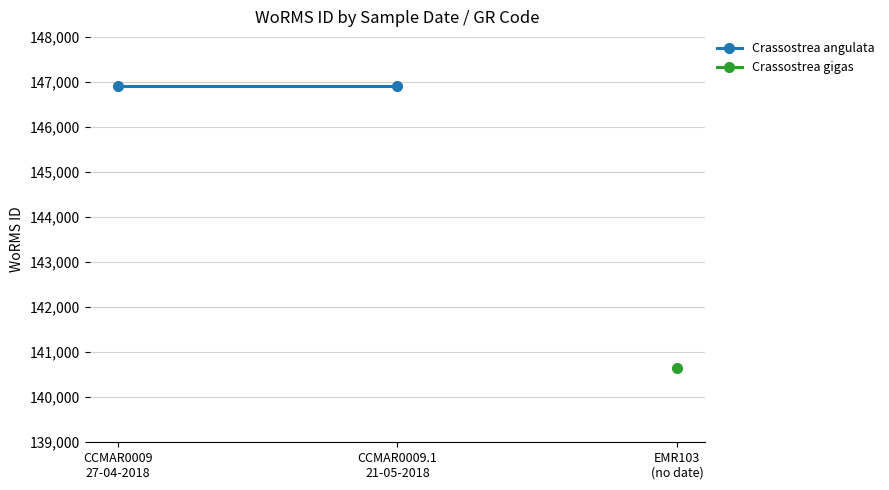

What are all the series names shown in the legend?

Crassostrea angulata, Crassostrea gigas